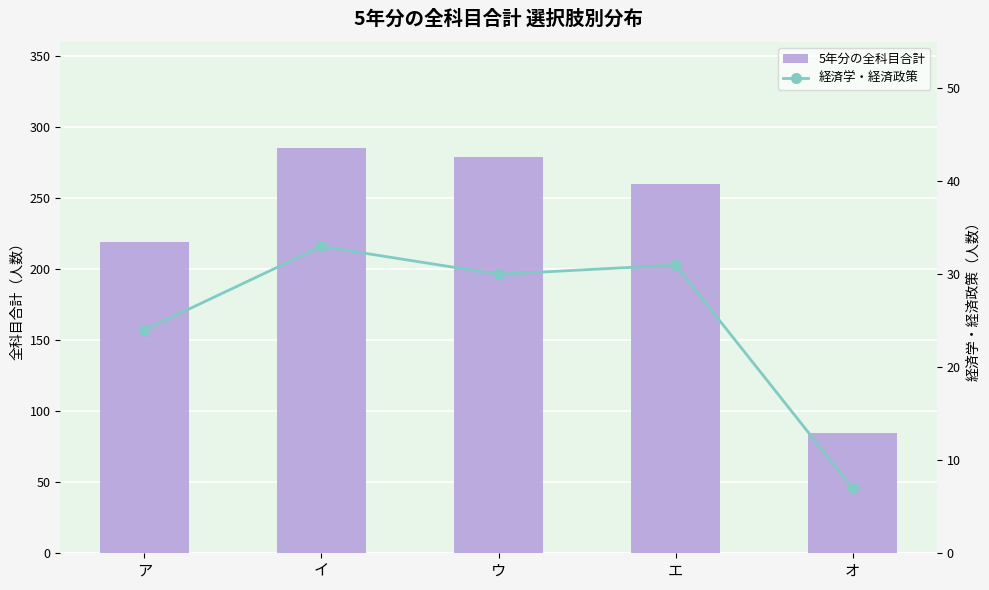

Reading left to right, extract all data points from this chart.

5年分の全科目合計: 219	285	279	260	85
経済学・経済政策: 24	33	30	31	7